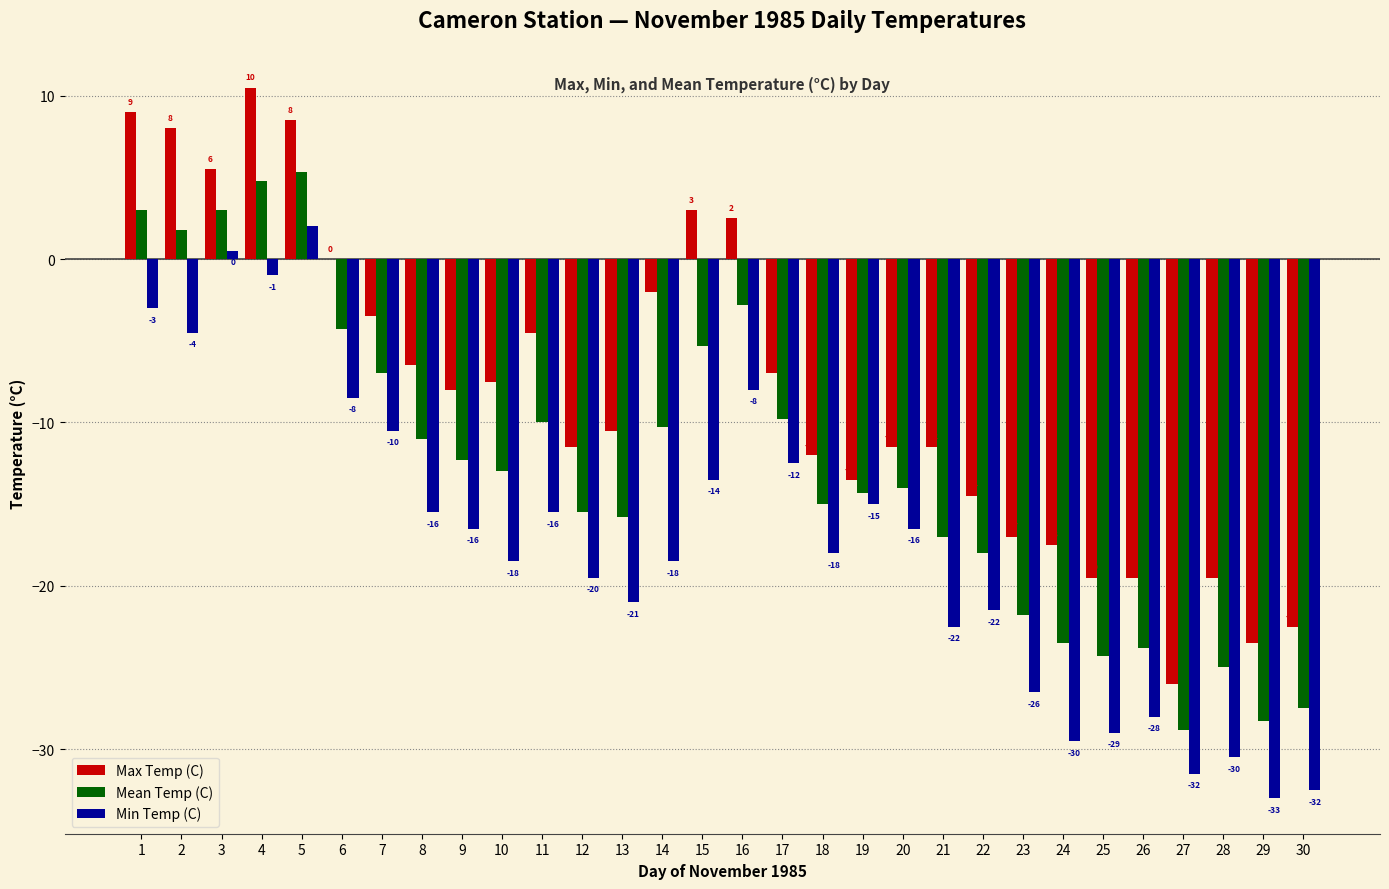

The Mean Temp (C) series shows -20.6 at 10. True or false?

False